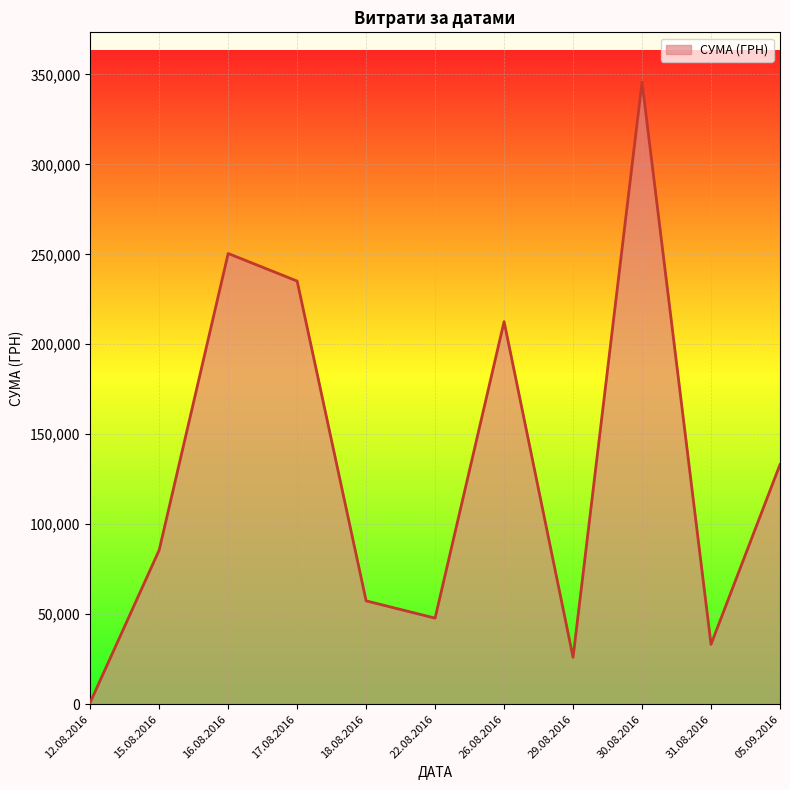

Does the chart have visible grid lines?

Yes